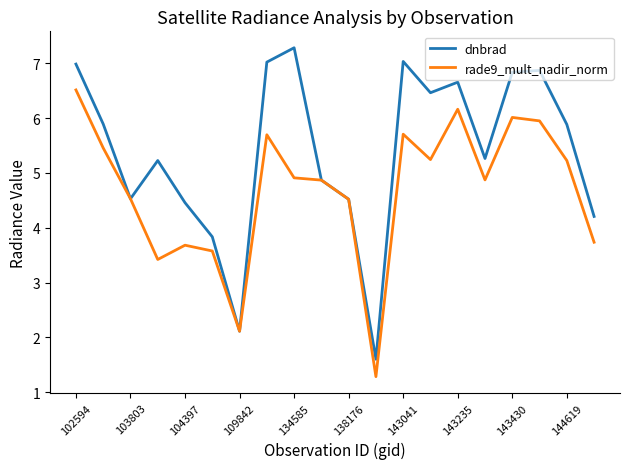

Reading left to right, extract all data points from this chart.

dnbrad: 7.0	5.9	4.5	5.2	4.5	3.8	2.1	7.0	7.3	4.9	4.5	1.6	7.0	6.5	6.7	5.3	6.8	6.9	5.9	4.2
rade9_mult_nadir_norm: 6.5	5.5	4.5	3.4	3.7	3.6	2.1	5.7	4.9	4.9	4.5	1.3	5.7	5.2	6.2	4.9	6.0	5.9	5.2	3.7